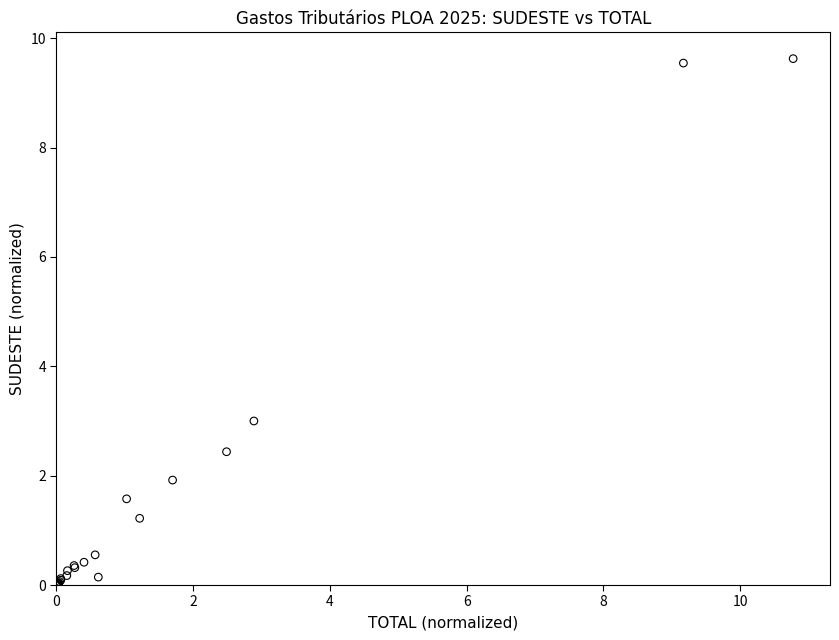

What Y value in the scatter plot is closest to 4?

3.0